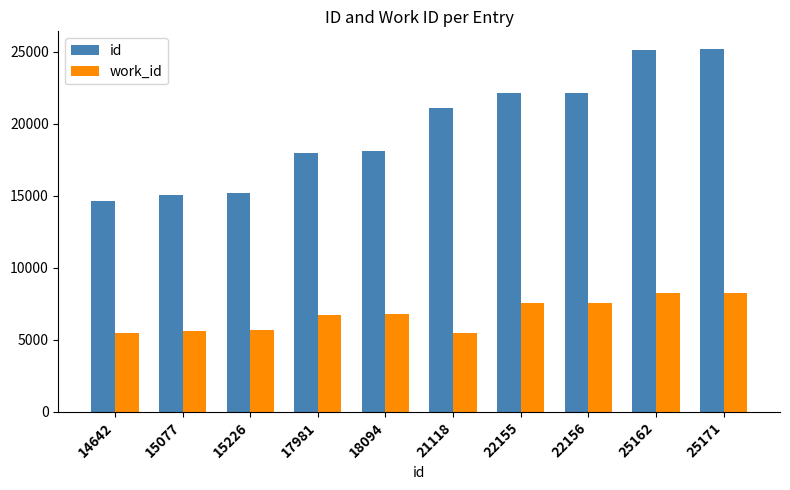

What is the value of the work_id bar at the 9th from the left?

8267